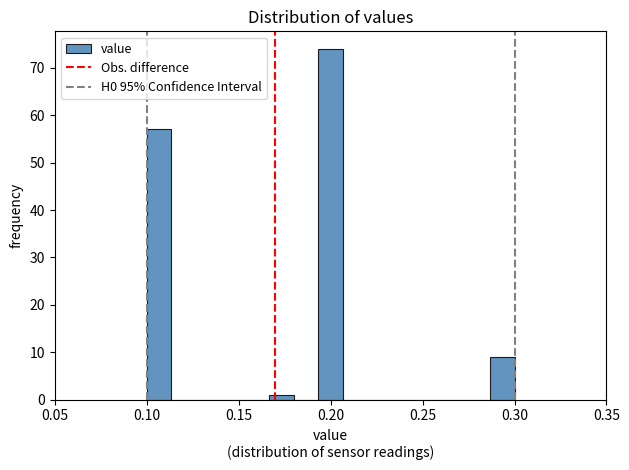

Read against the x-axis, roughly where is the centre of the tallest bar?

0.200